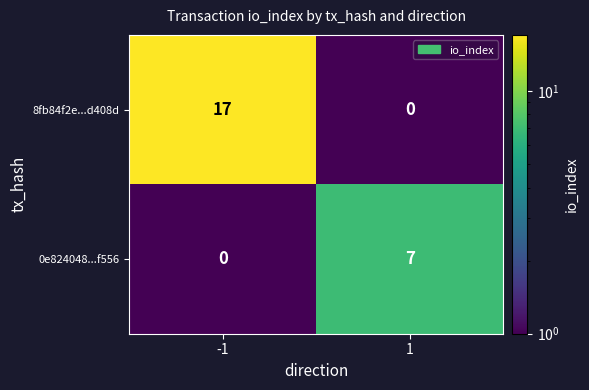

Reading left to right, list all the values displayed in this chart.

8fb84f2e...d408d: -1=17	1=0
0e824048...f556: -1=0	1=7